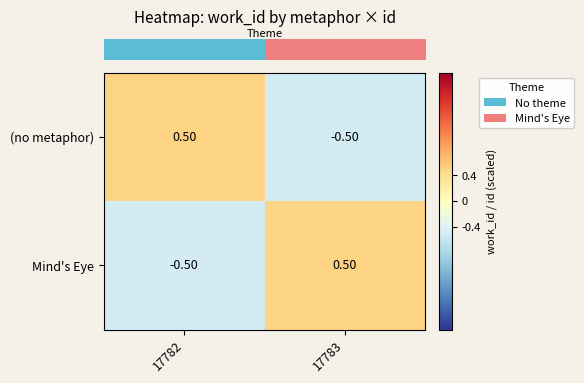

What is the difference between the (no metaphor) values at 17782 and 17783?

1.0